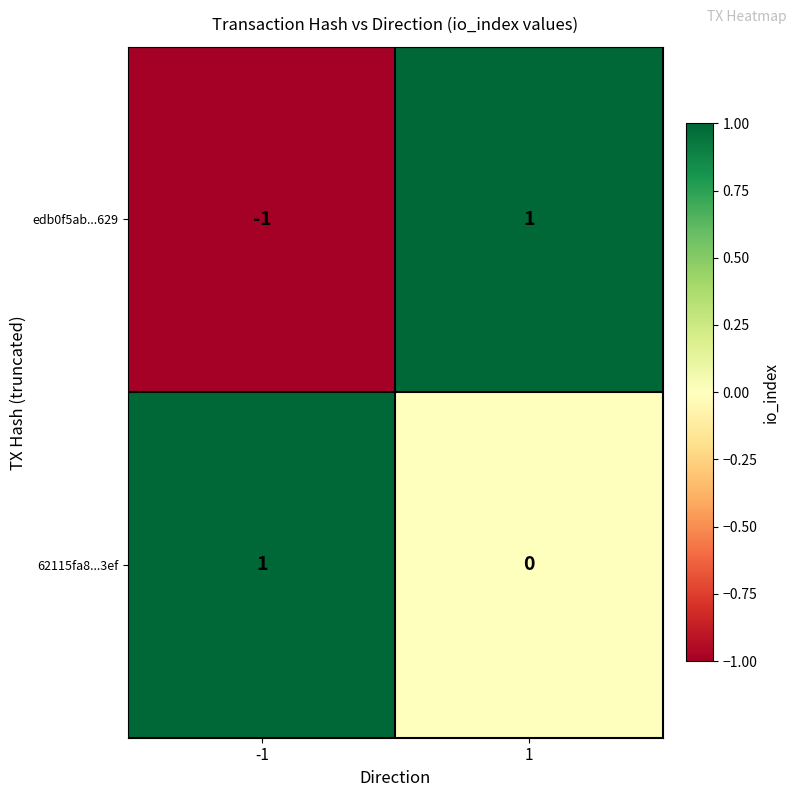

The 62115fa8...3ef series shows 1 at 1. True or false?

False